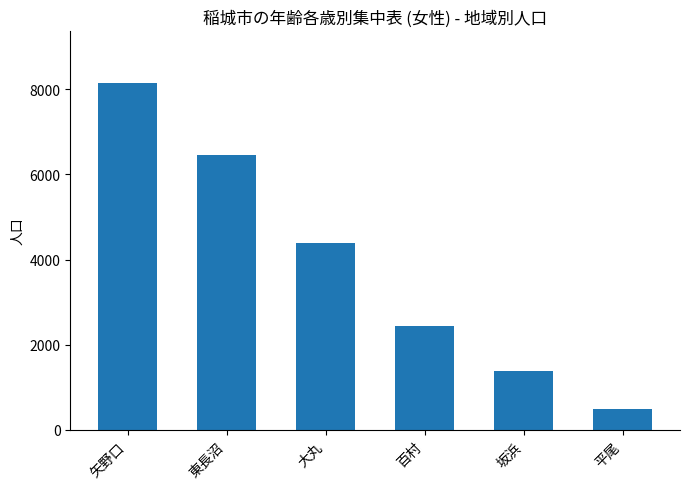

What is the difference between the maximum and second lowest values?

6761